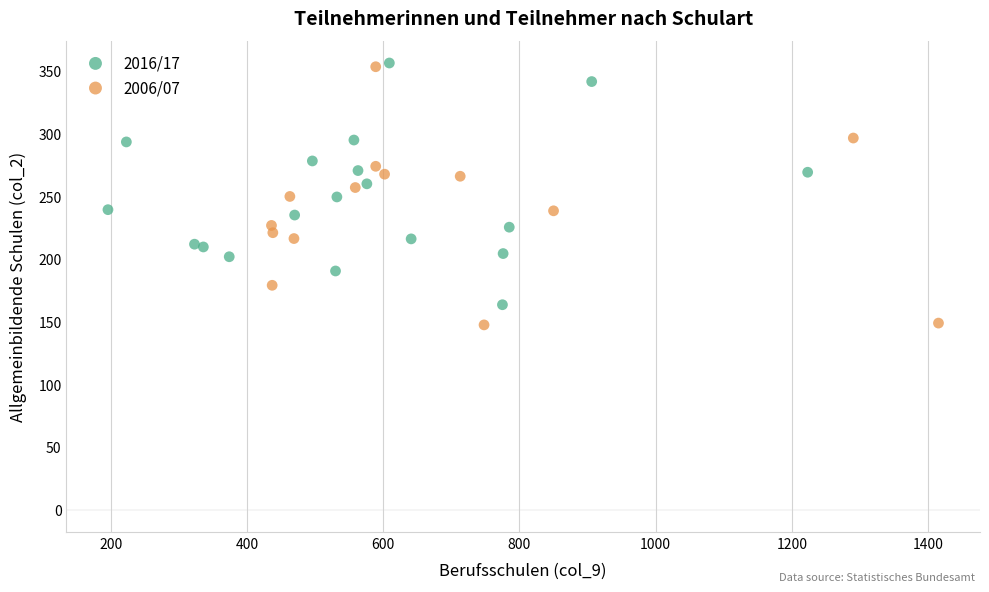

Which series has the largest Y range (max minus min)?

2006/07